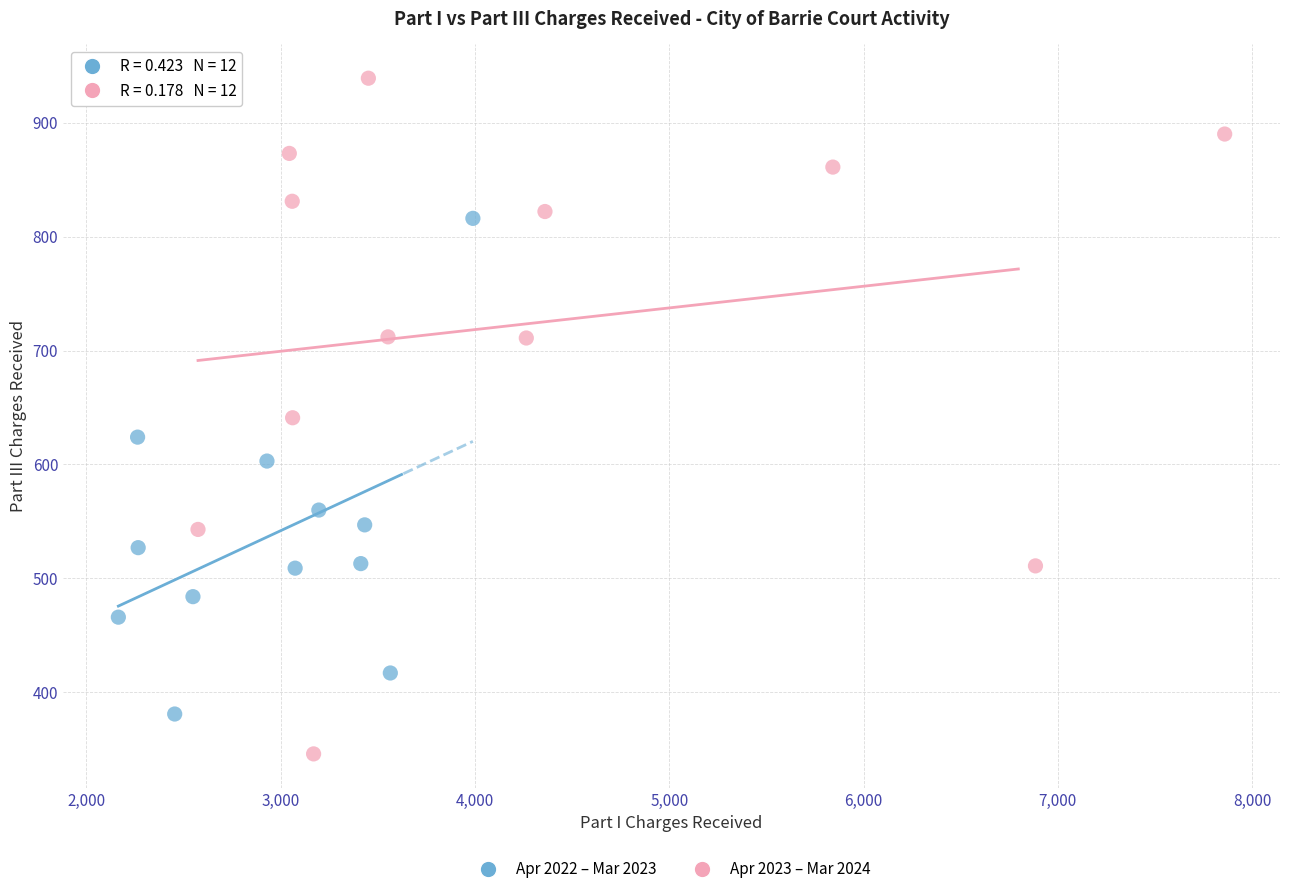

Which series has the widest spread of Y values?

Apr 2023 – Mar 2024